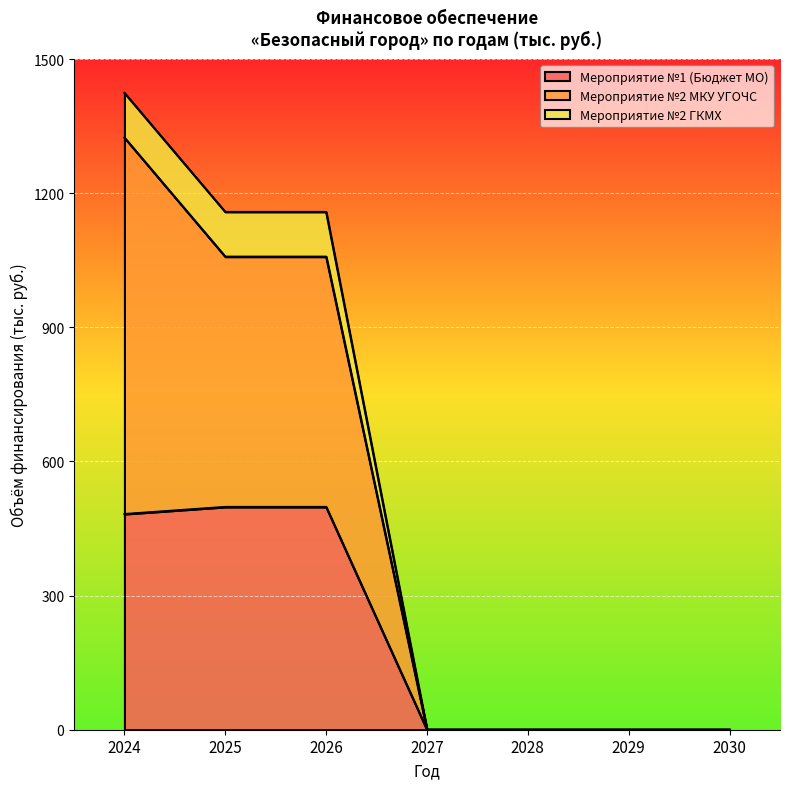

Which category has the highest value in the Мероприятие №1 (Бюджет МО) series?

2025